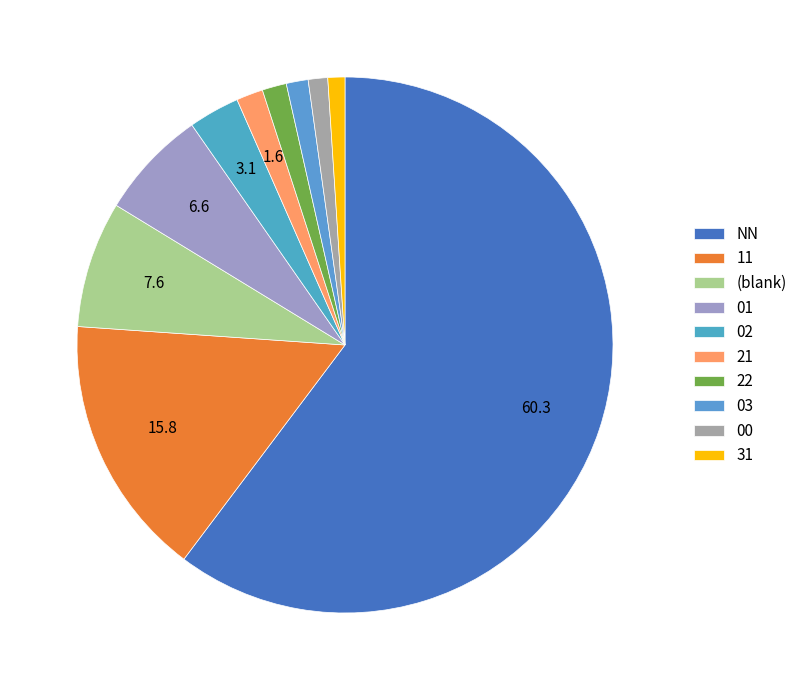

Count the number of slices in the pie.

10